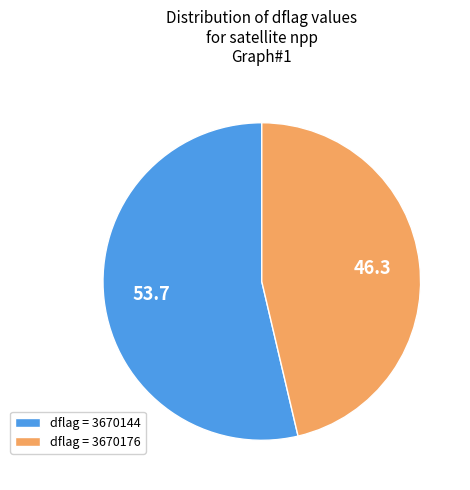

Rank the categories by value from lowest to highest.

dflag = 3670176, dflag = 3670144